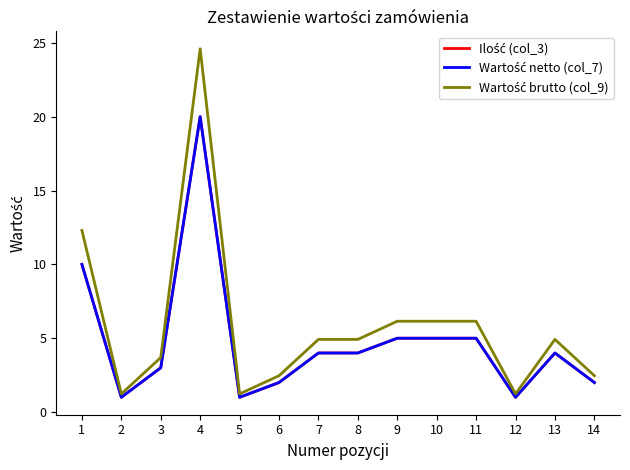

Is this an area chart (filled region under the line)?

No